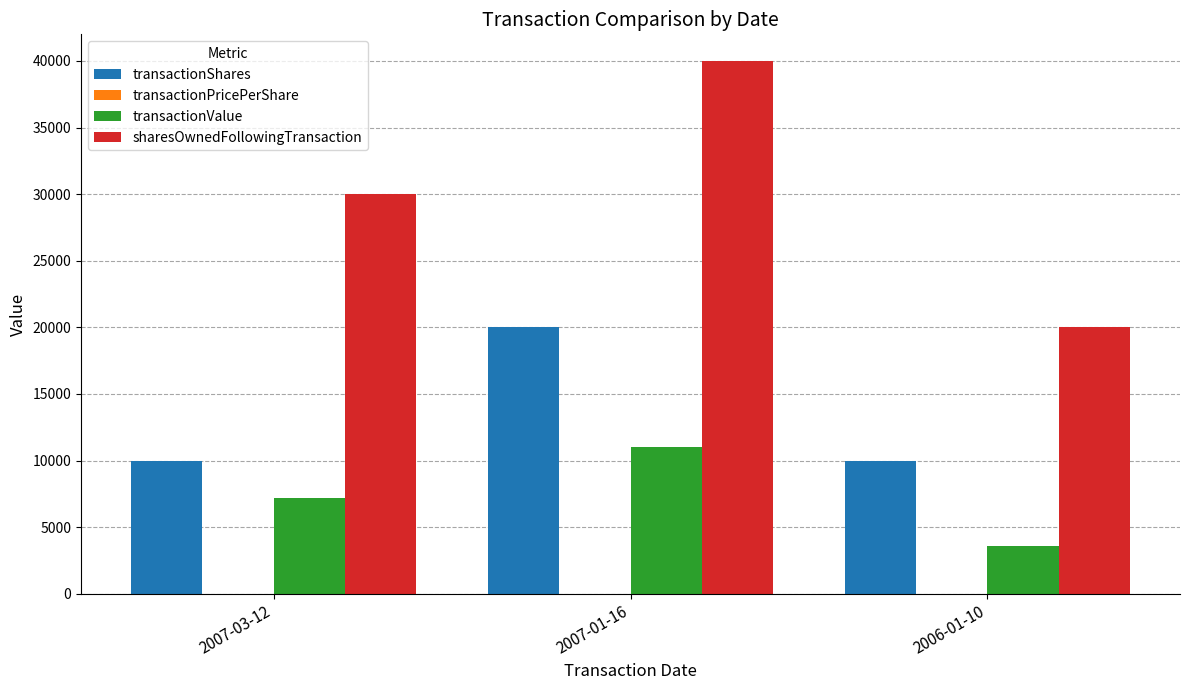

At which category is the sum across all series the highest?

2007-01-16